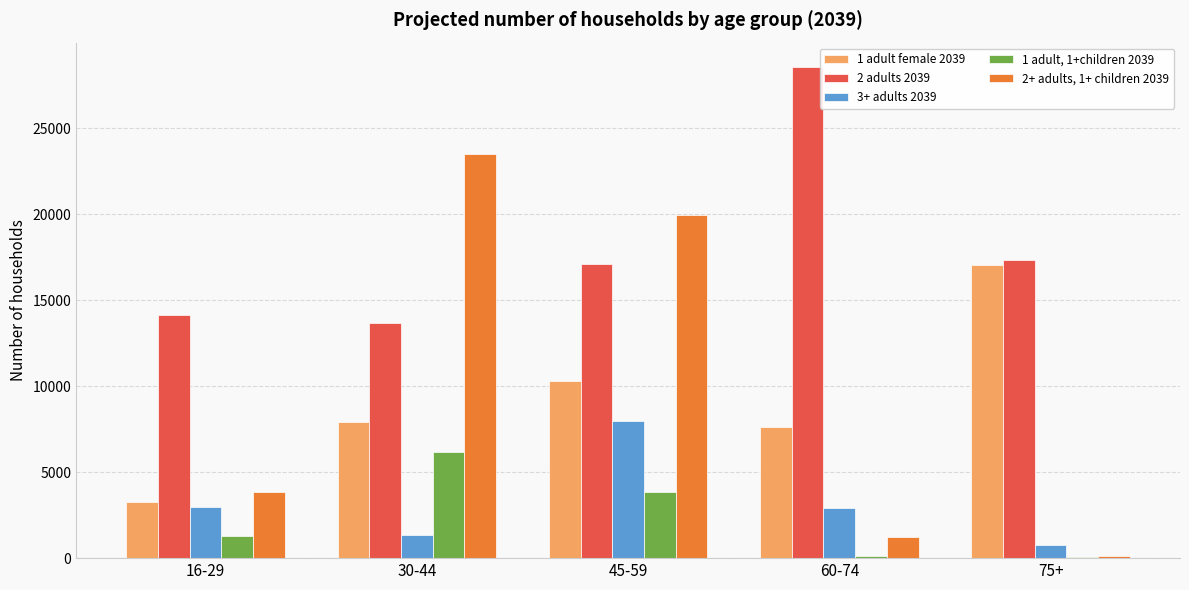

True or false: 2+ adults, 1+ children 2039 has a value of 147 at 75+.

True